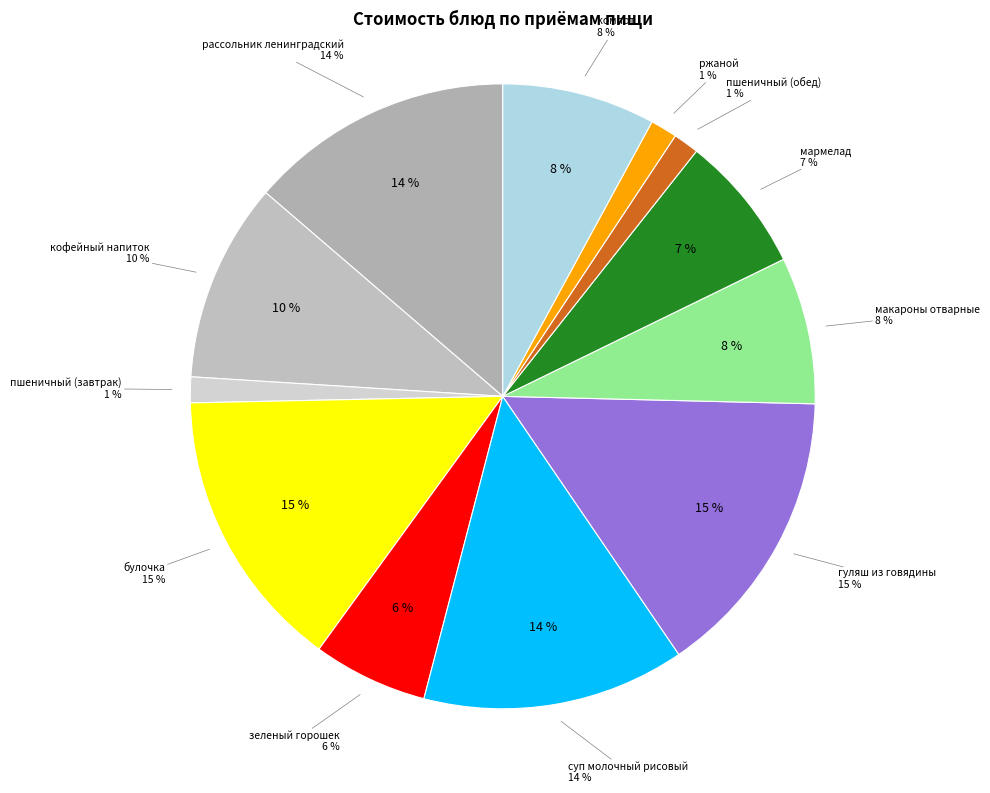

What is the total percentage of ржаной and суп молочный рисовый?

15.0%